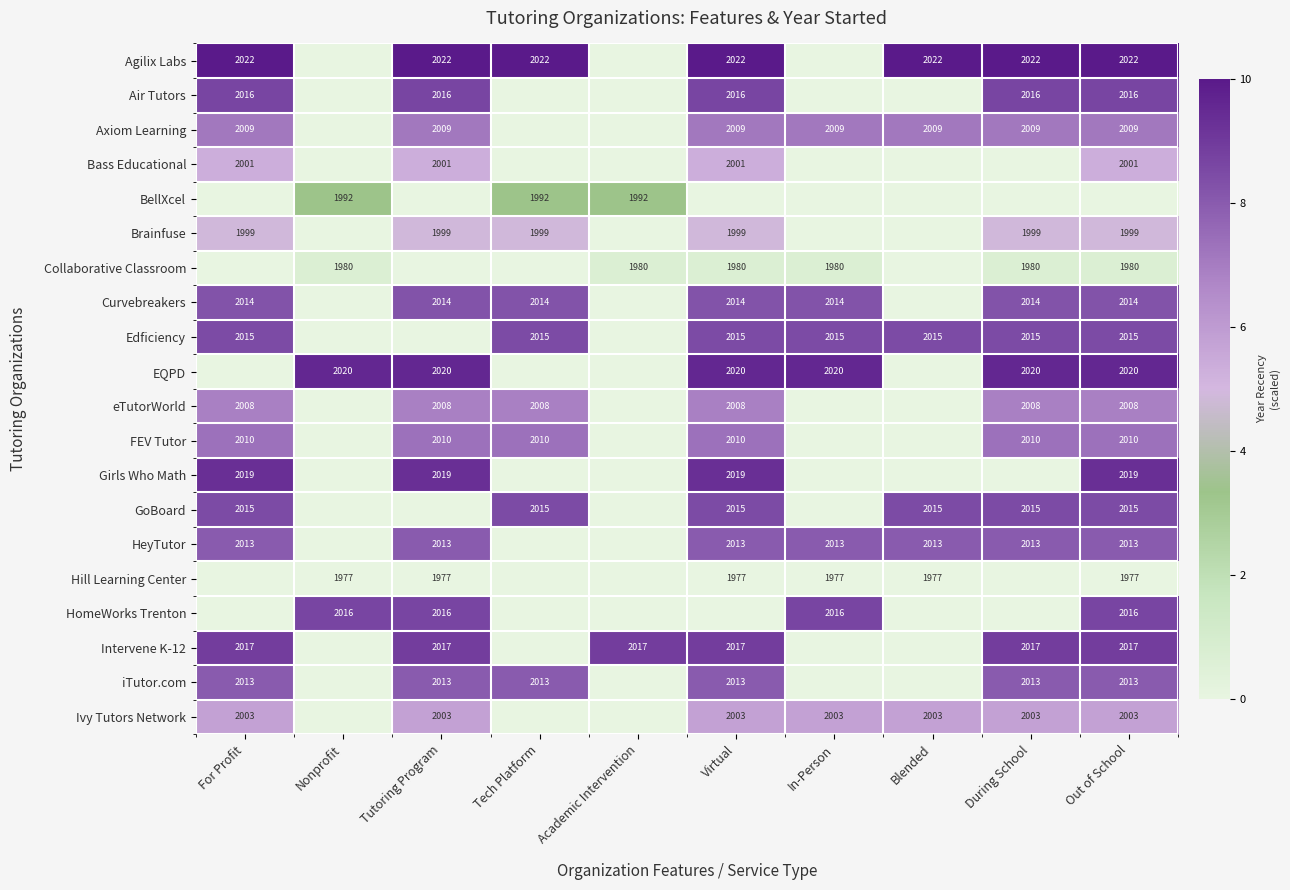

At how many categories does at least one series exceed 4?

10